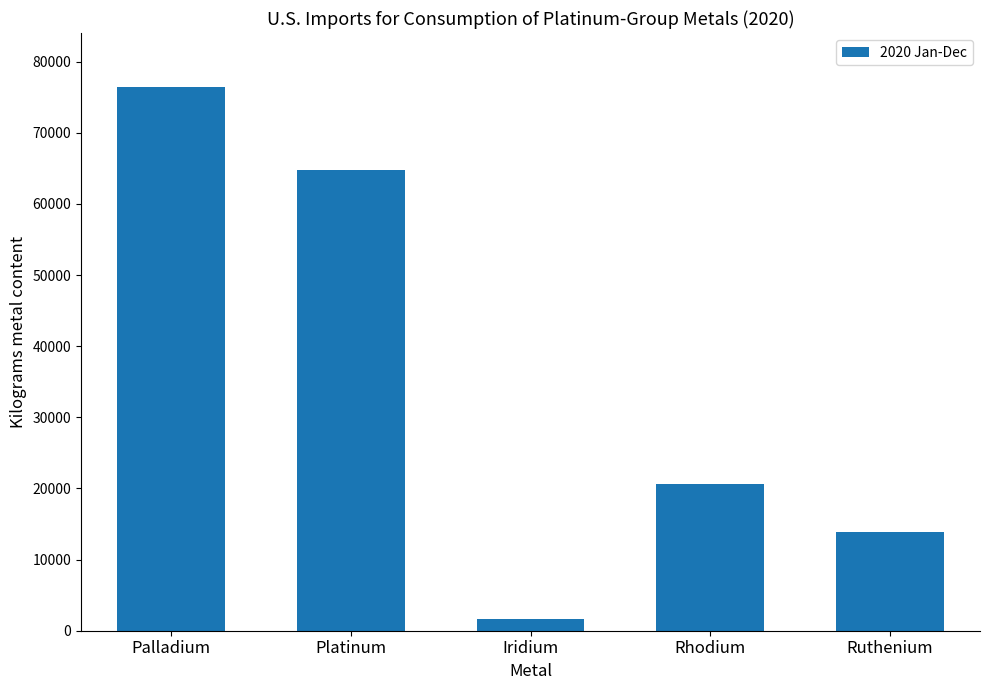

Which has a higher value, Iridium or Ruthenium?

Ruthenium